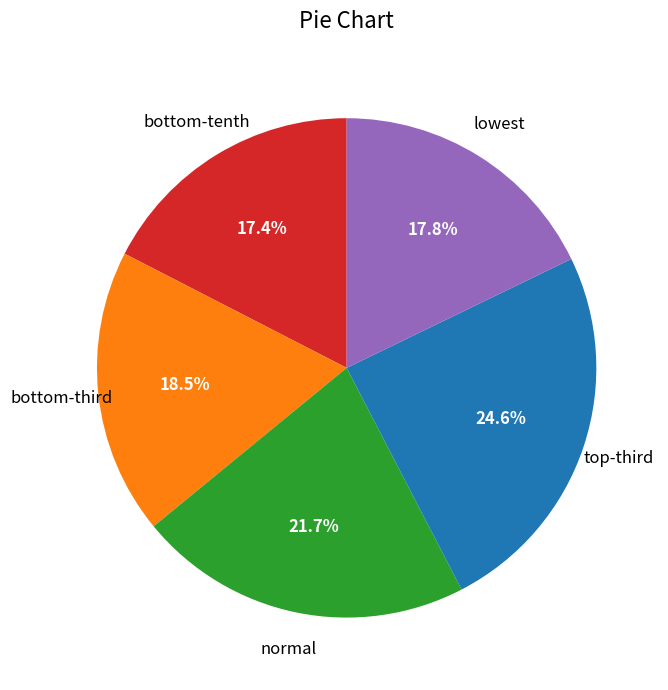

Is there a majority slice in this chart?

No